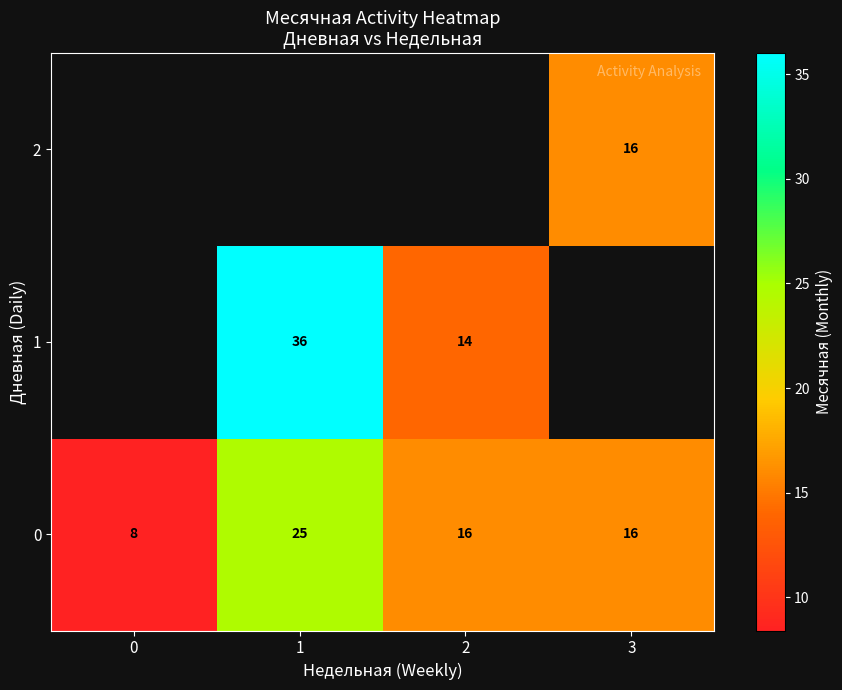

Is the value of 0 at 1 greater than the value of 2 at 3?

Yes